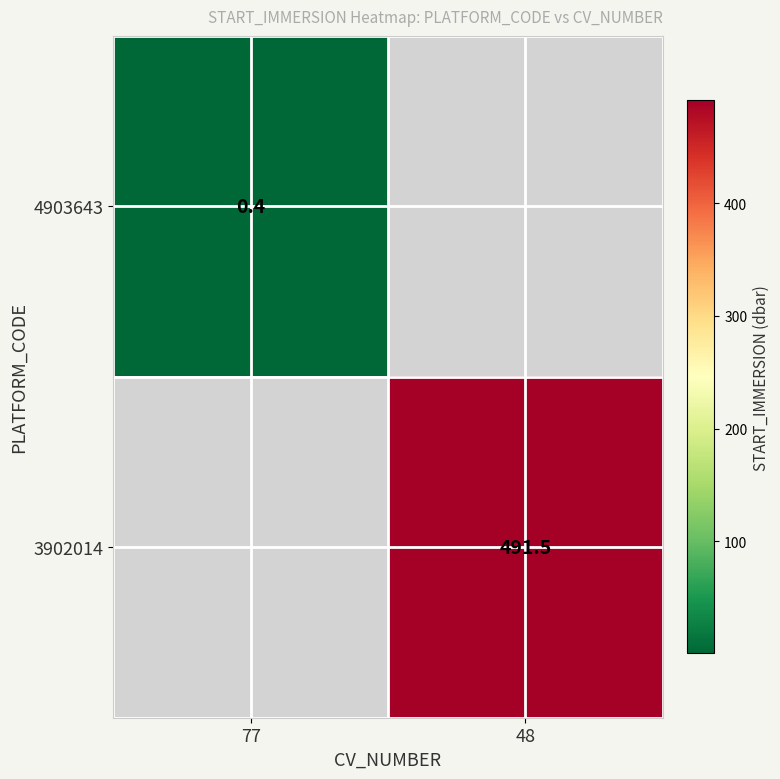

The 4903643 series shows 0.4 at 77. True or false?

True